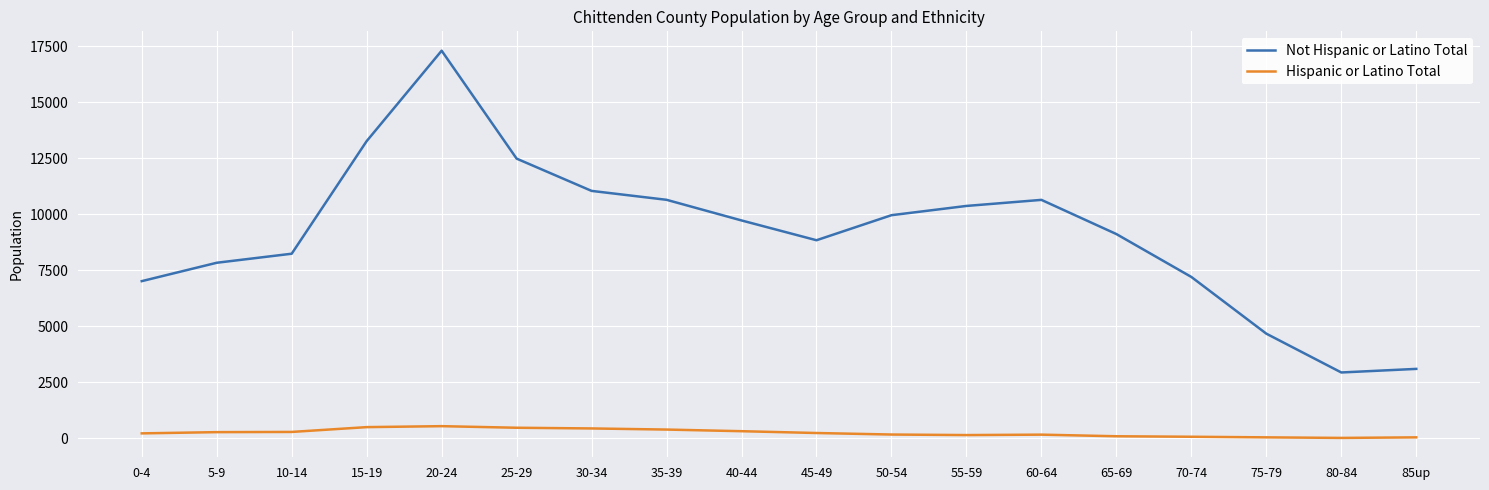

What is the total value across all series at 20-24?

17852